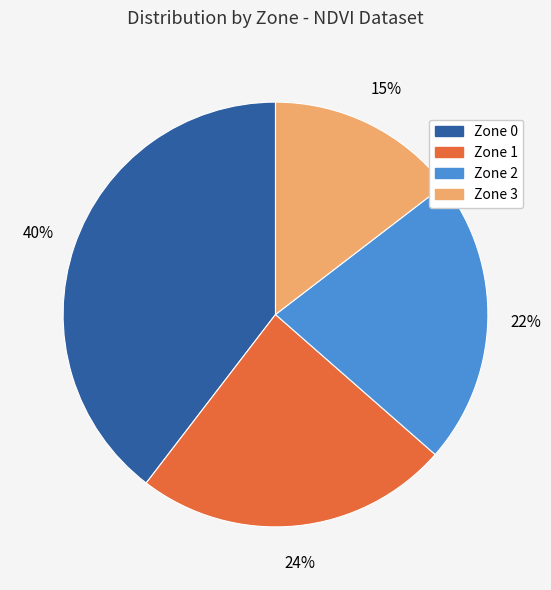

Combined, do Zone 3 and Zone 0 account for over 50%?

Yes